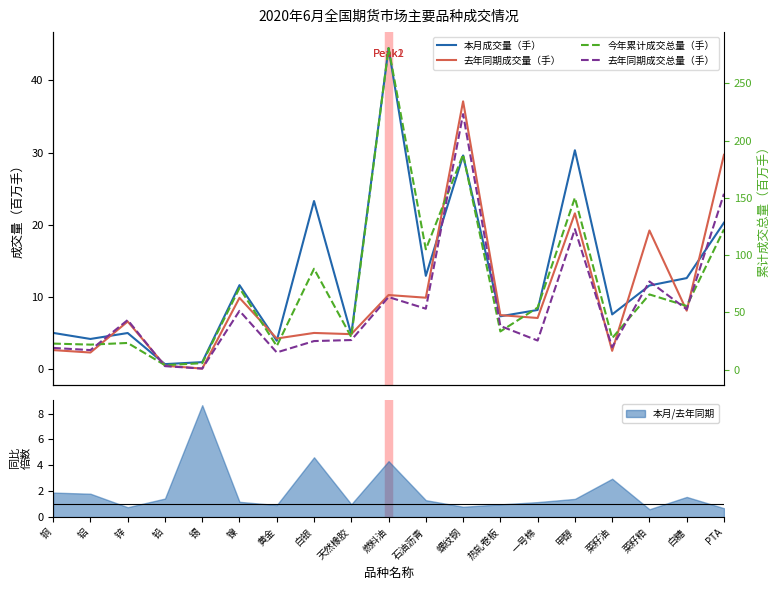

What is the difference between the 今年累计成交总量（手） values at 石油沥青 and 铅?

101.1